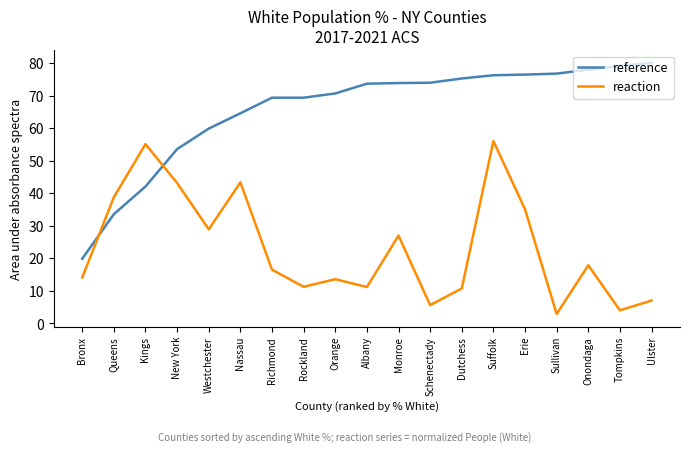

What is the average value of the reference series?

65.6